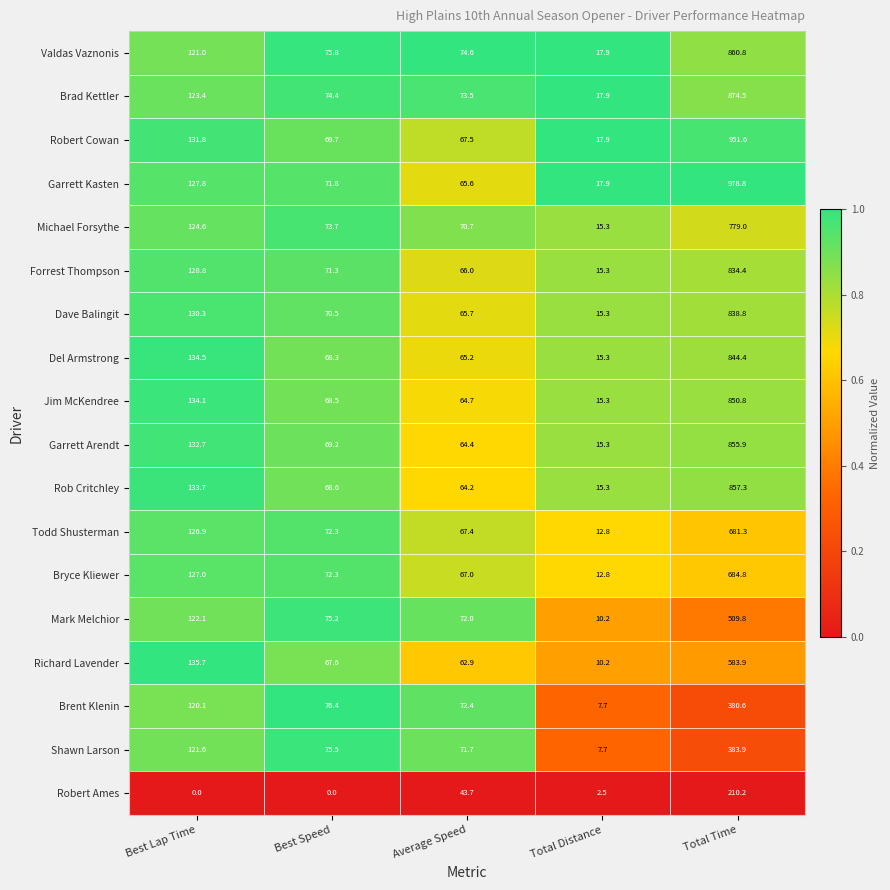

The value of Michael Forsythe at Best Lap Time is 124.6. True or false?

True